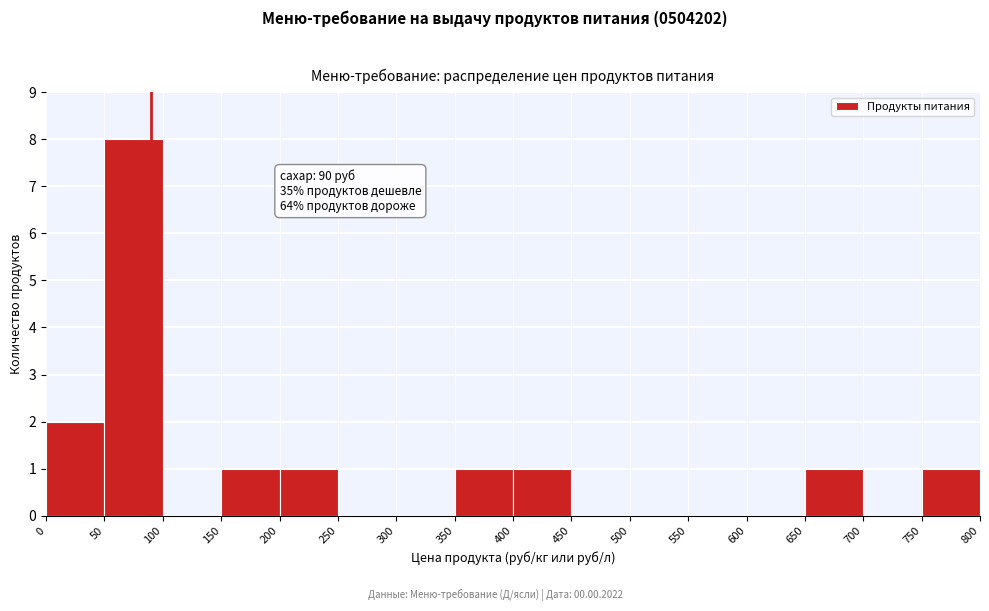

Over which range of the x-axis is the bar tallest?

50 to 100